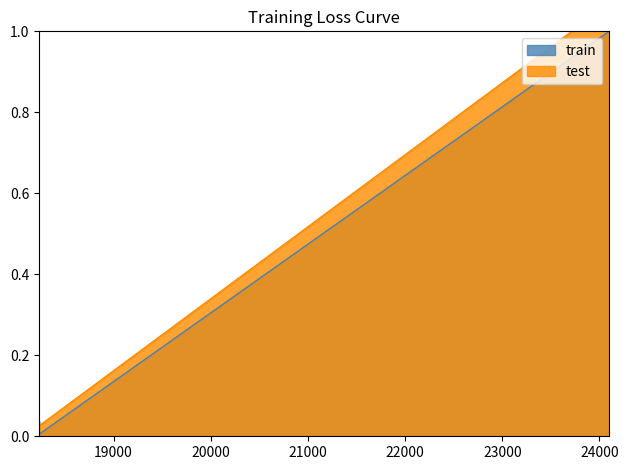

Count the number of categories in the chart.

4